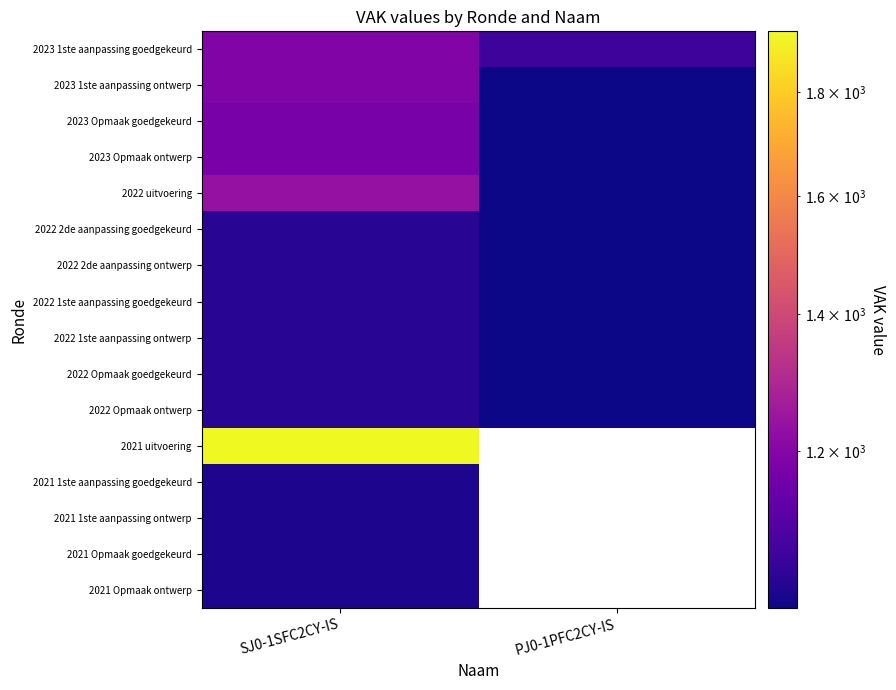

The 2021 1ste aanpassing ontwerp series shows 1021.0 at SJ0-1SFC2CY-IS. True or false?

True